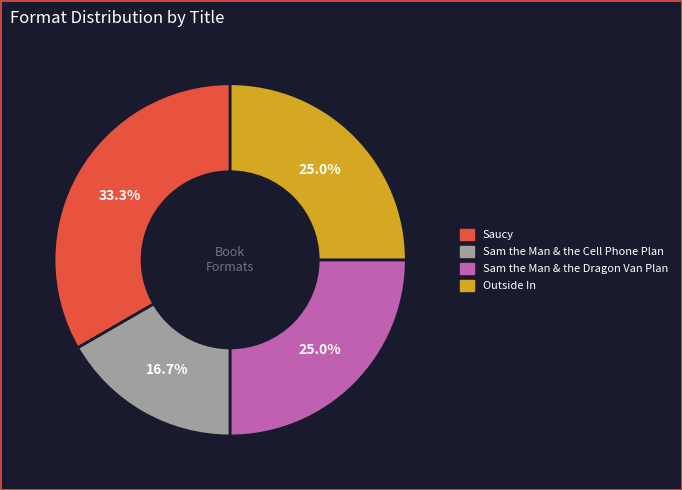

Is it true that Sam the Man & the Dragon Van Plan is 25% of the pie?

True